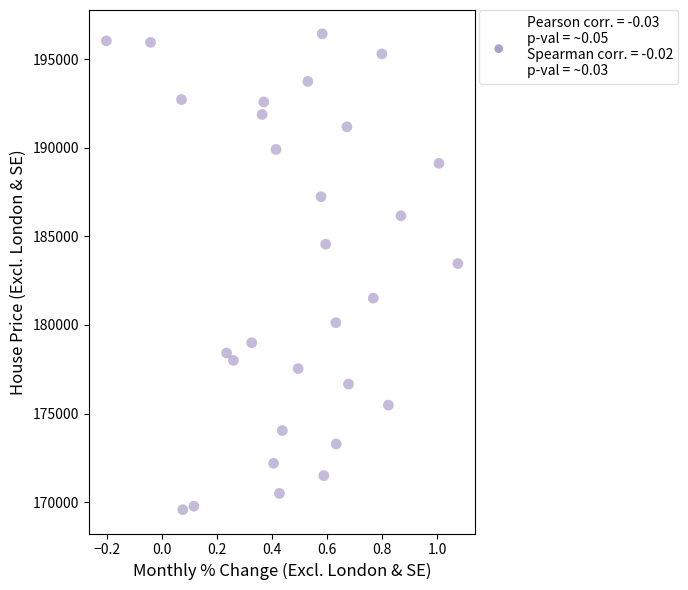

What Y value in the scatter plot is closest to 183002?

183464.8